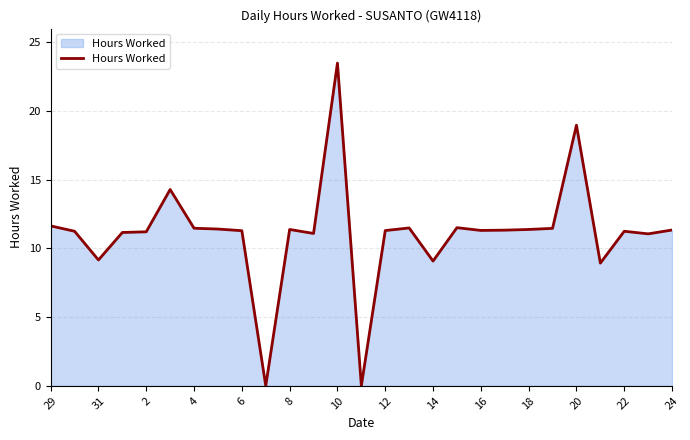

What is the maximum value shown in the chart?

23.5